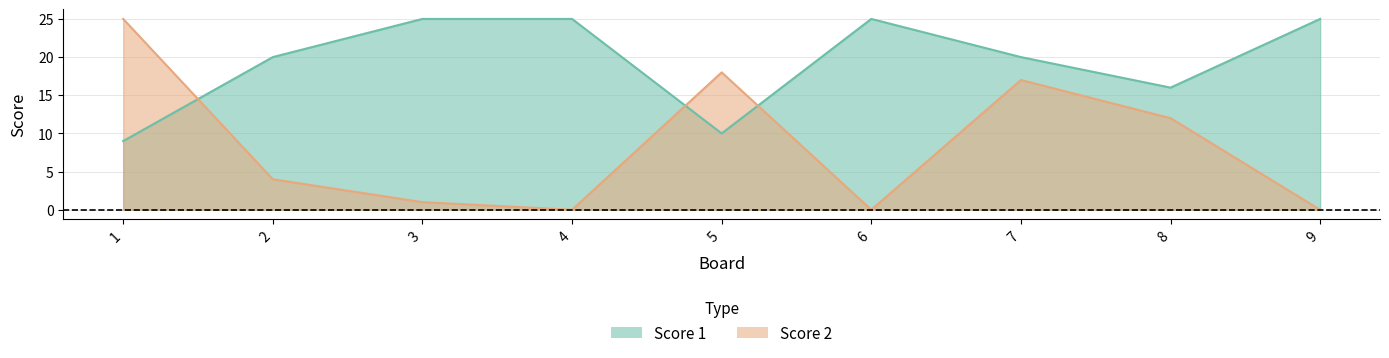

Rank the series at 3 from highest to lowest value.

Score 1, Score 2